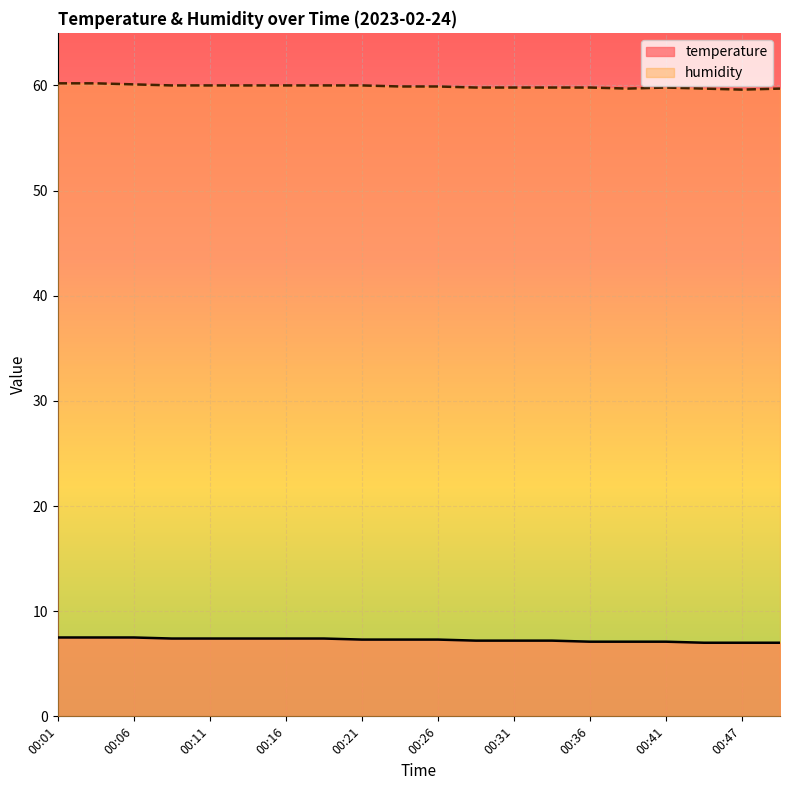

What is the lowest value of the temperature series?

7.0